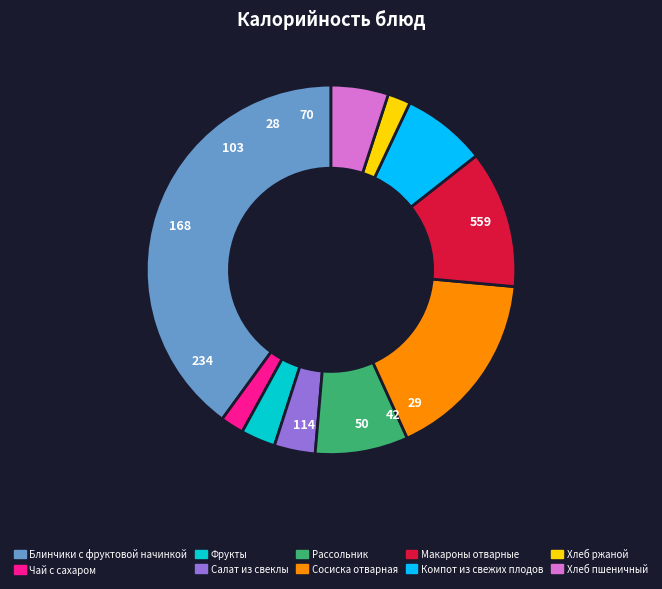

Is the sum of Макароны отварные and Хлеб пшеничный greater than half?

No